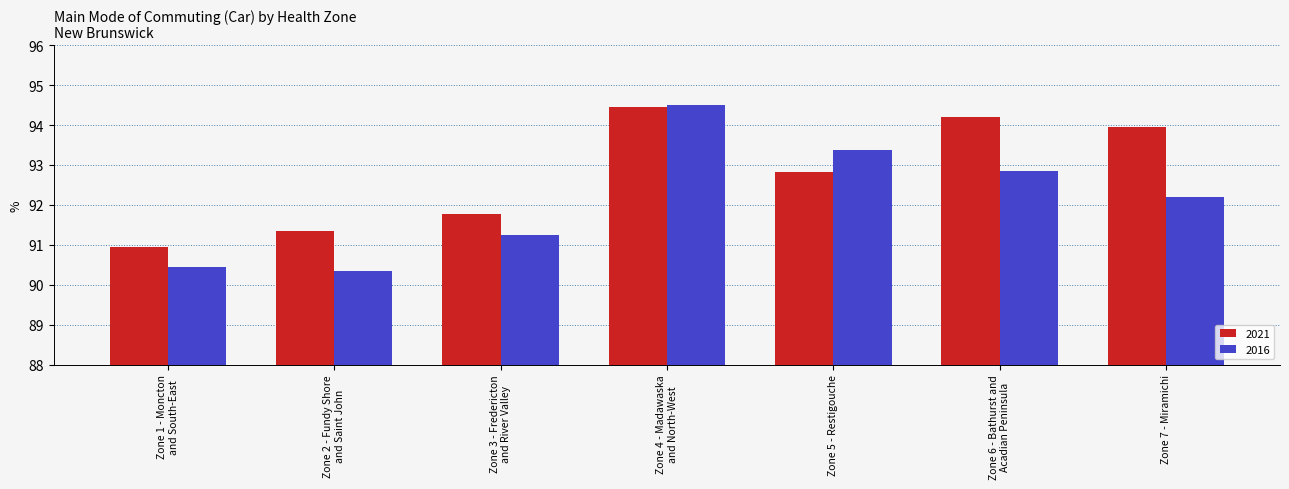

What is the total value across all series at Zone 4 - Madawaska
and North-West?

188.9